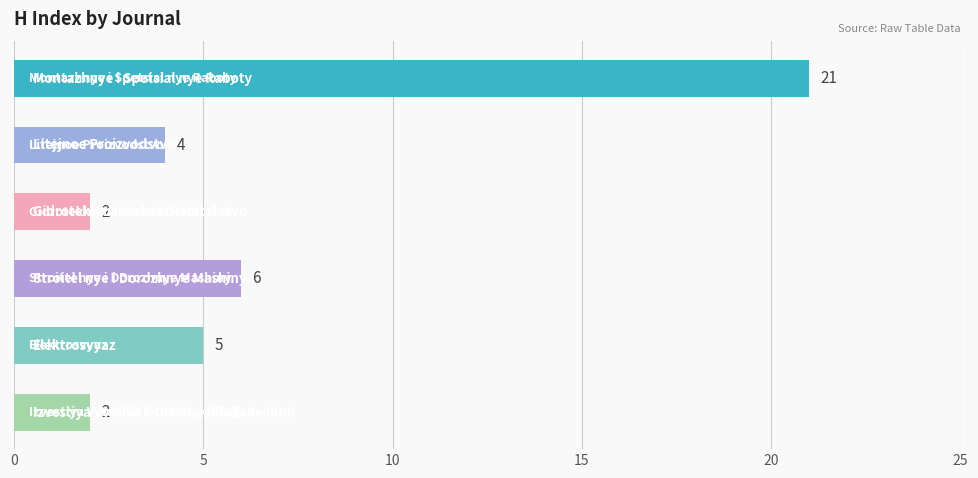

What is the sum of all values?

40